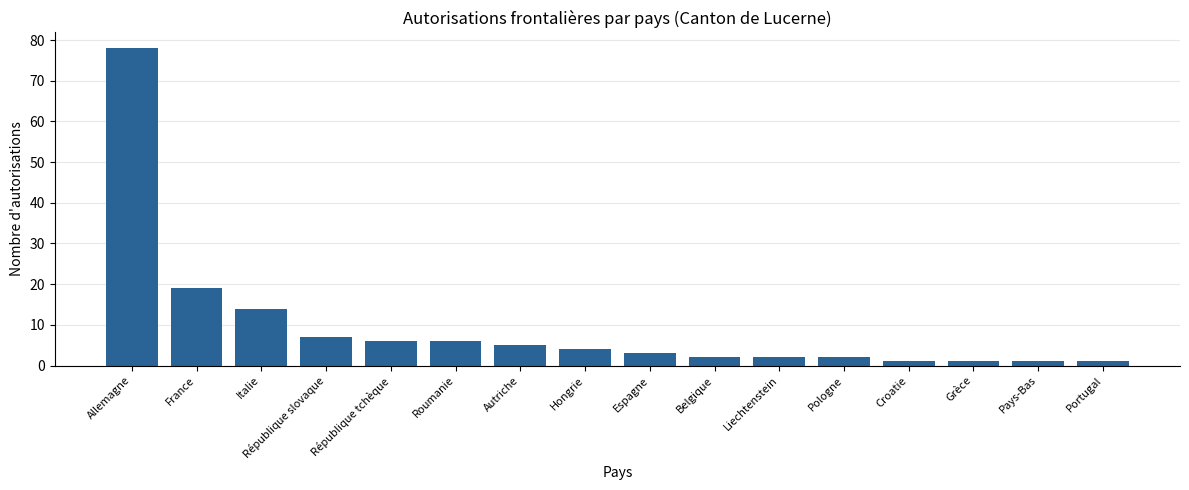

Between Pays-Bas and Pologne, which is larger?

Pologne